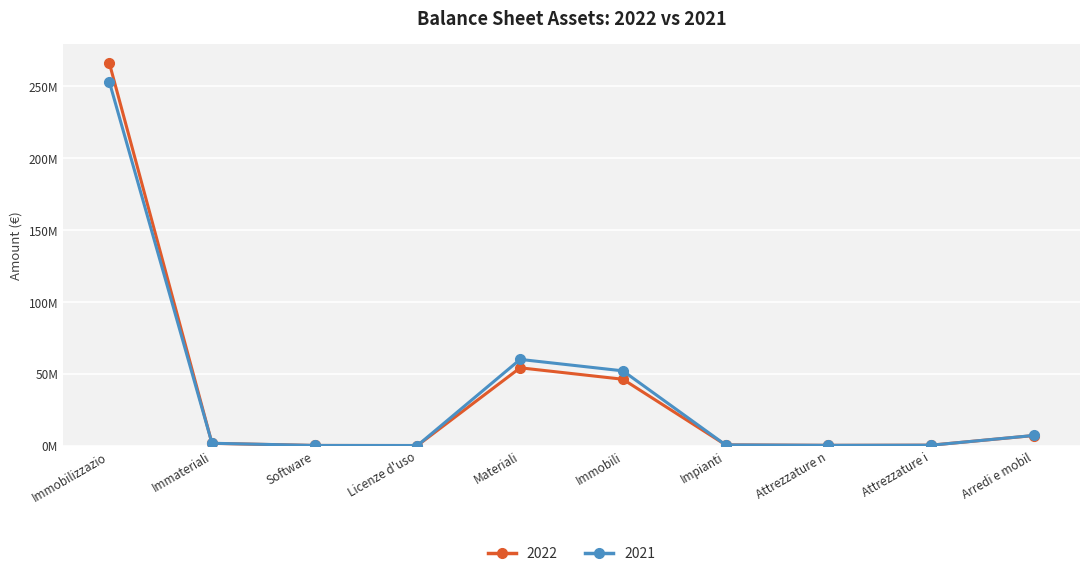

What is the difference between the maximum and minimum values in the 2022 series?

266298208